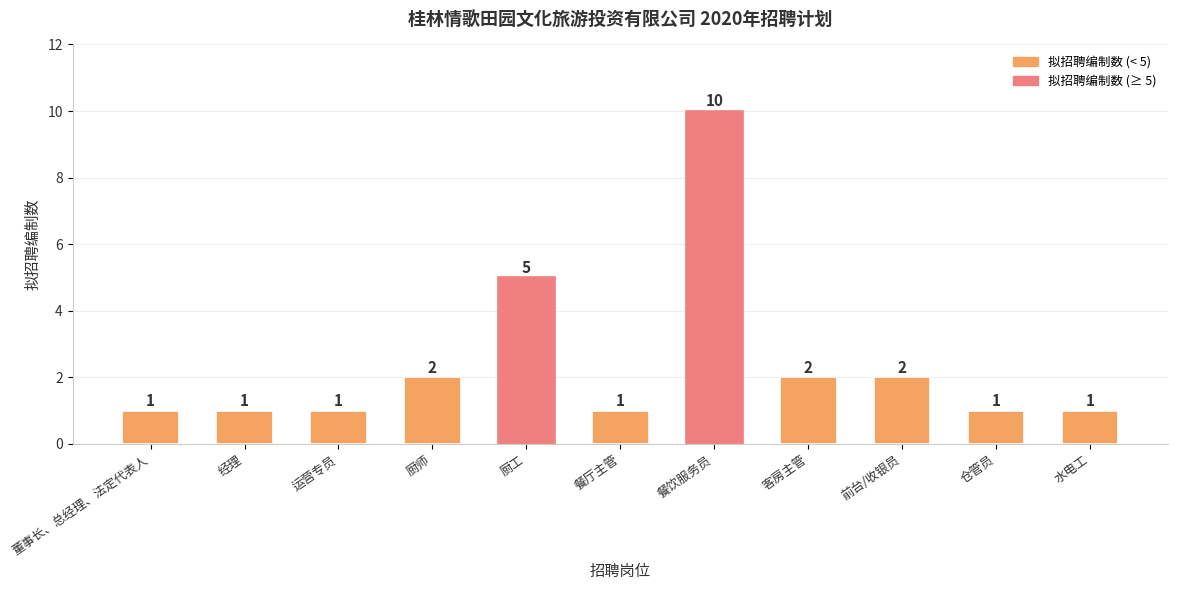

Reading left to right, what are all the values shown in this chart?

1	1	1	2	5	1	10	2	2	1	1